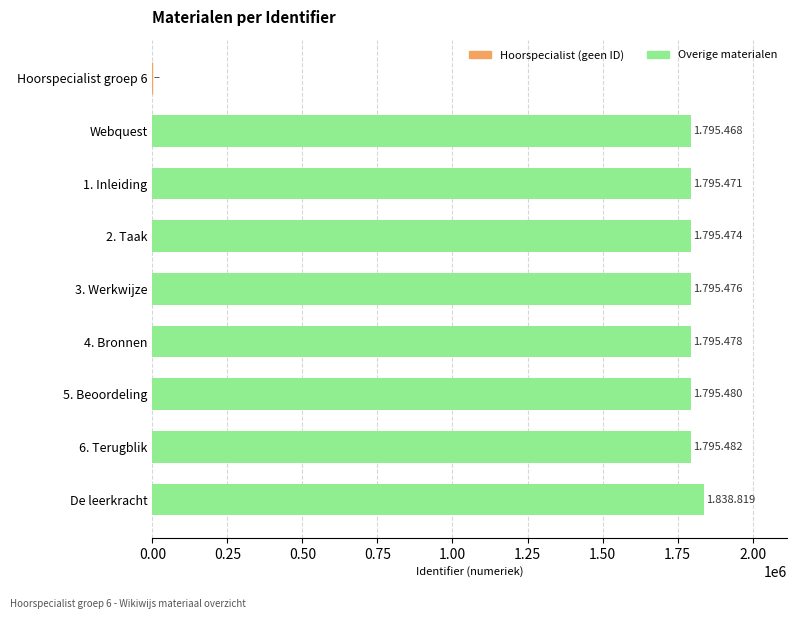

Which category has the highest value across all series?

De leerkracht